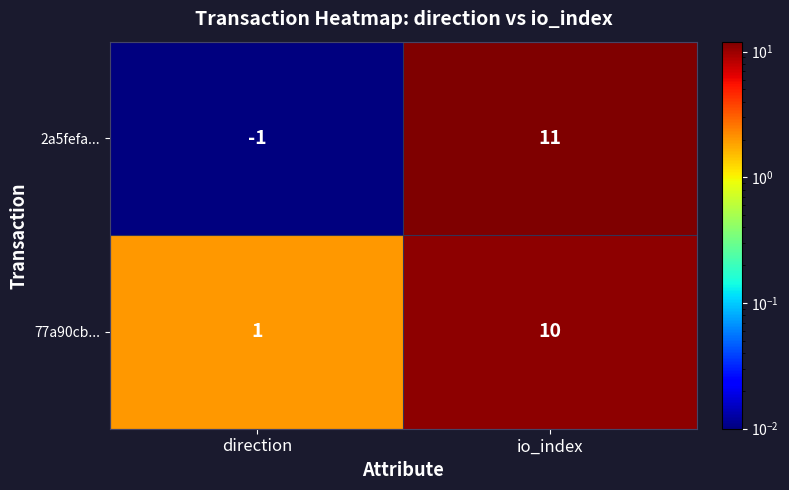

Which series changed the most between direction and io_index?

2a5fefa...